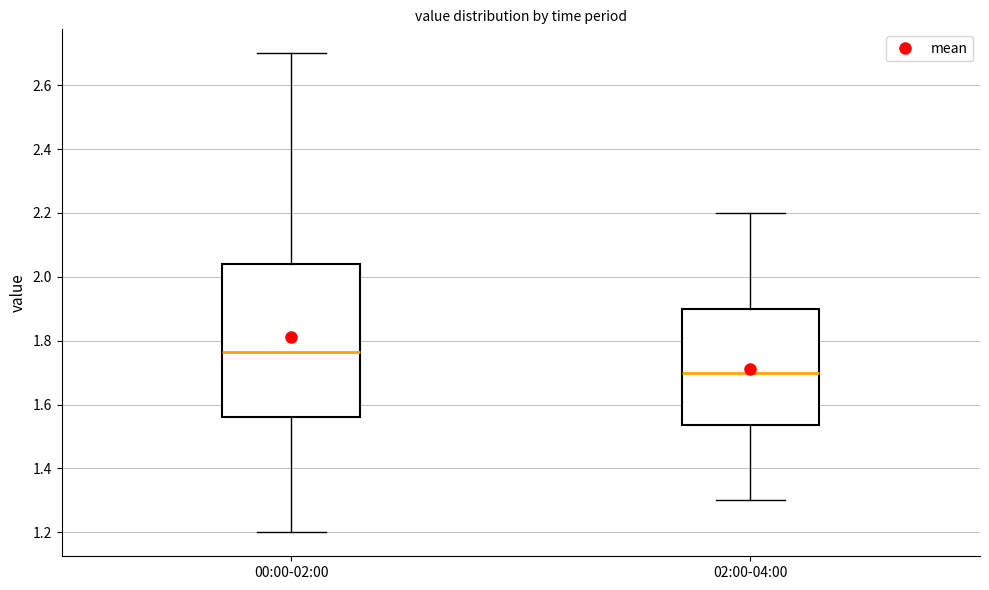

Comparing the boxes themselves (not the whiskers), which one is the tallest?

00:00-02:00